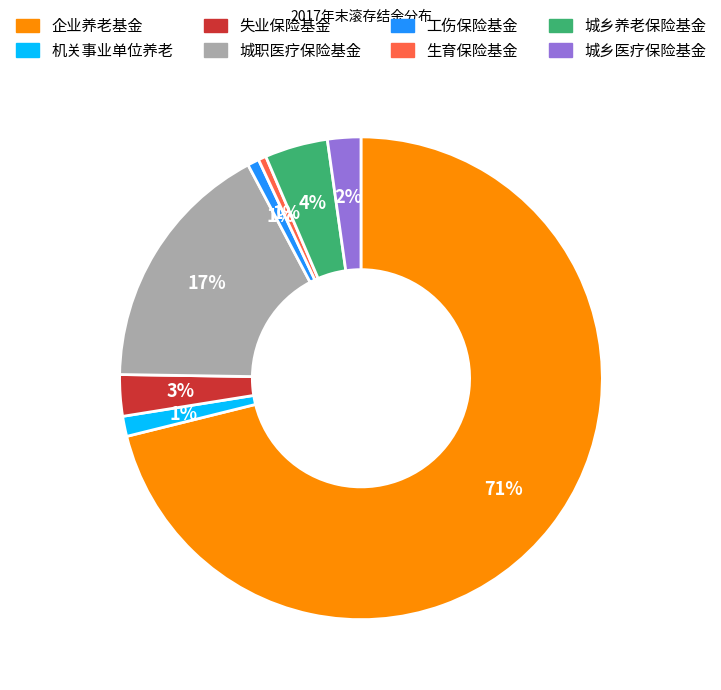

To the nearest percent, what is the difference between the 城职医疗保险基金 and 工伤保险基金 slice percentages?

16%